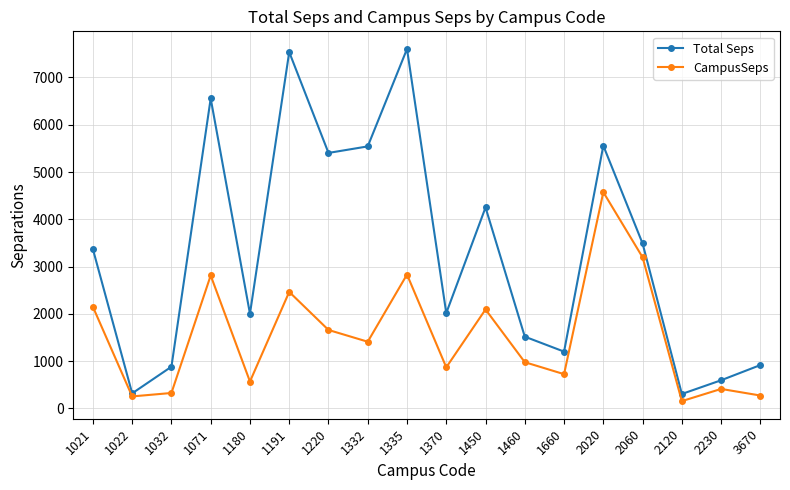

What is the sum of the Total Seps values at 2230 and 1450?

4845.5